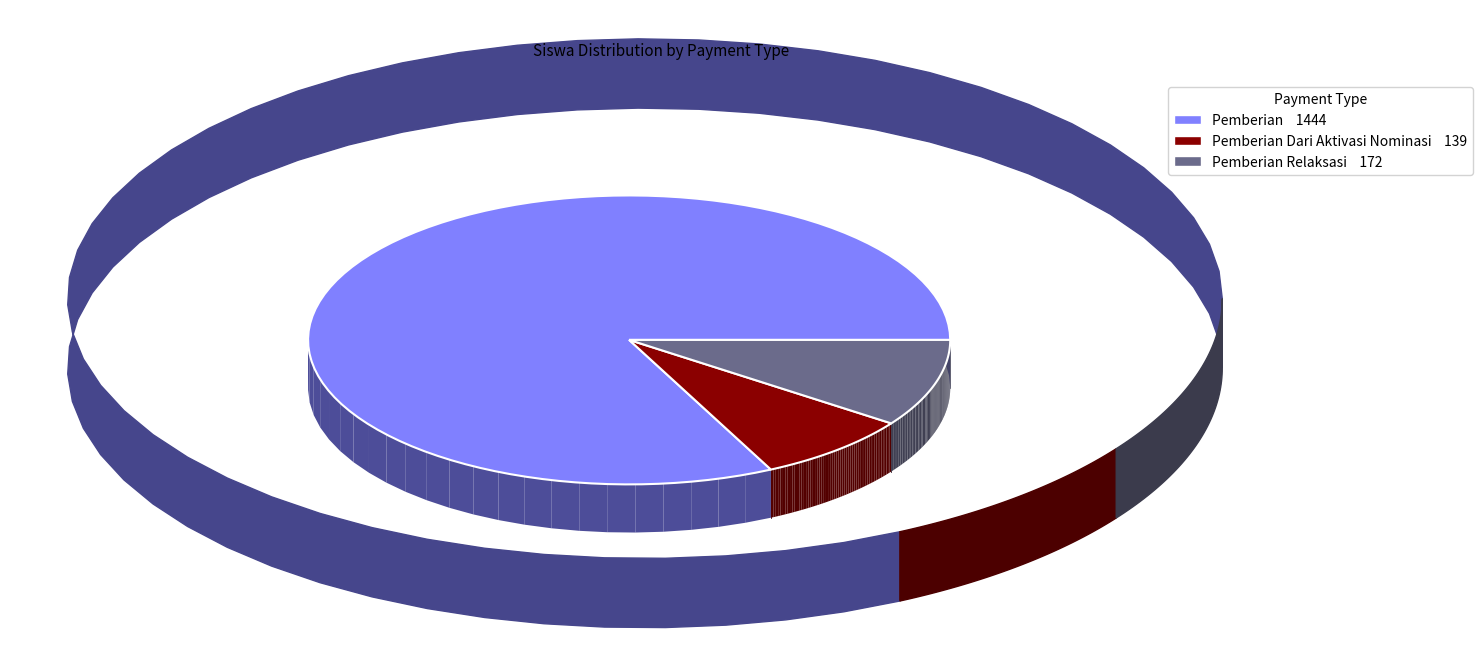

Combined, do 10 and 13 account for over 50%?

No